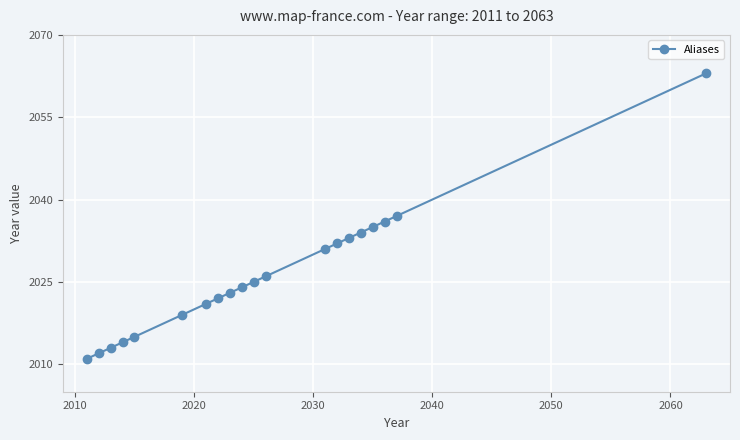

What is the value of the 8th point from the left?

2022